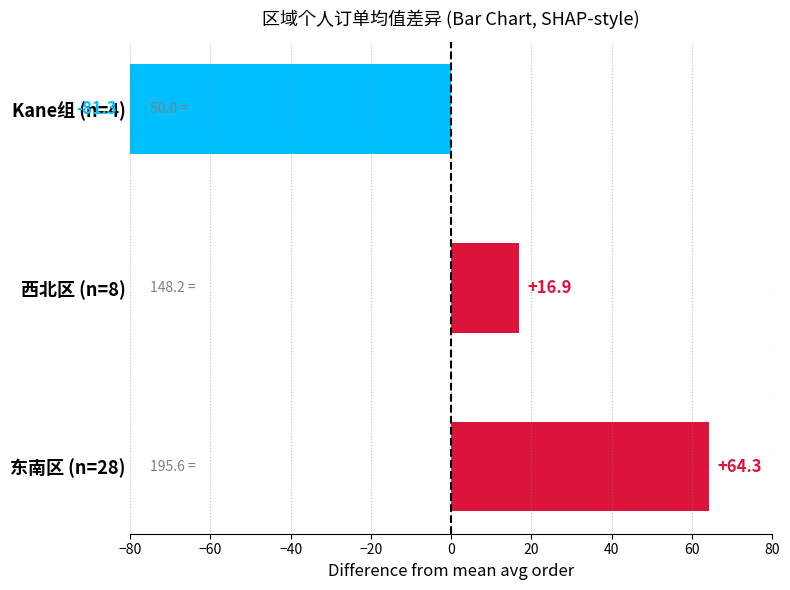

What is the greatest value displayed?

64.3